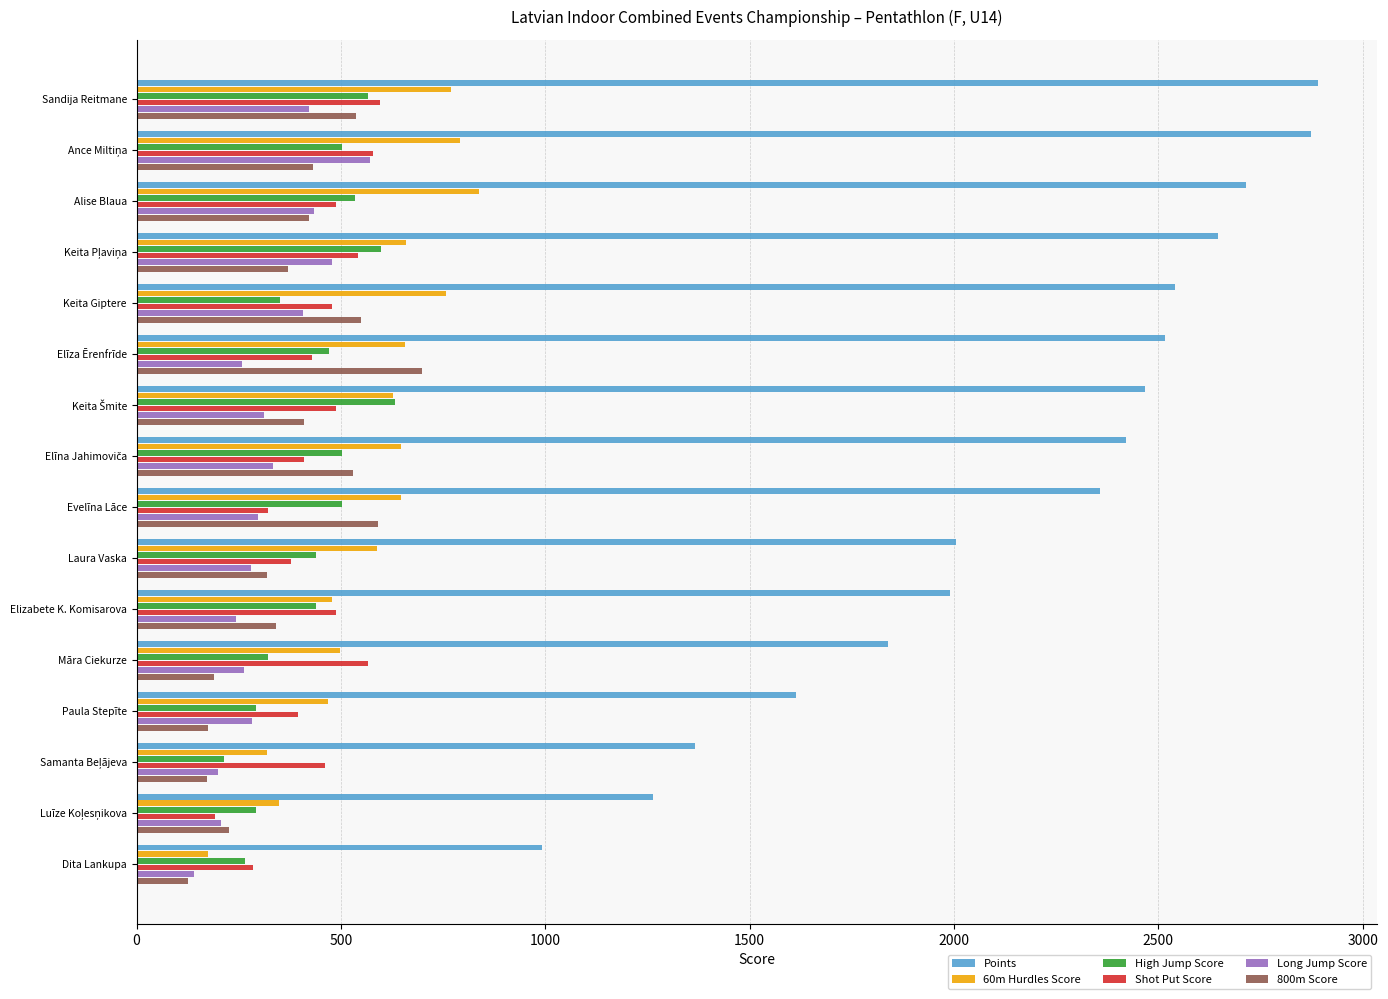

Count the number of data series in this chart.

6